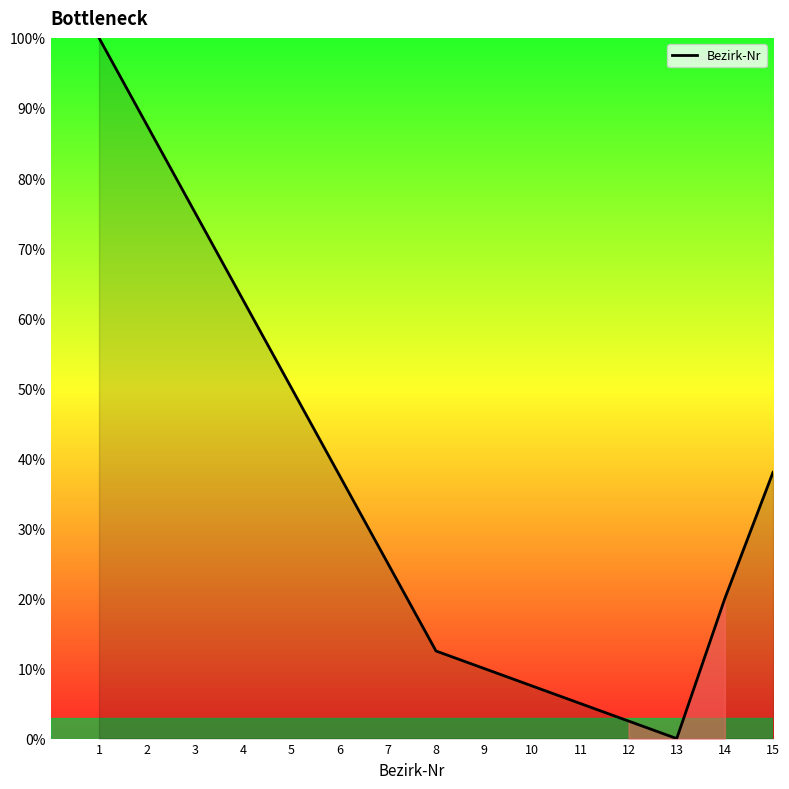

Reading left to right, list all the values displayed in this chart.

100.0	87.5	75.0	62.5	50.0	37.5	25.0	12.5	10.0	7.5	5.0	2.5	0.0	20.0	38.0